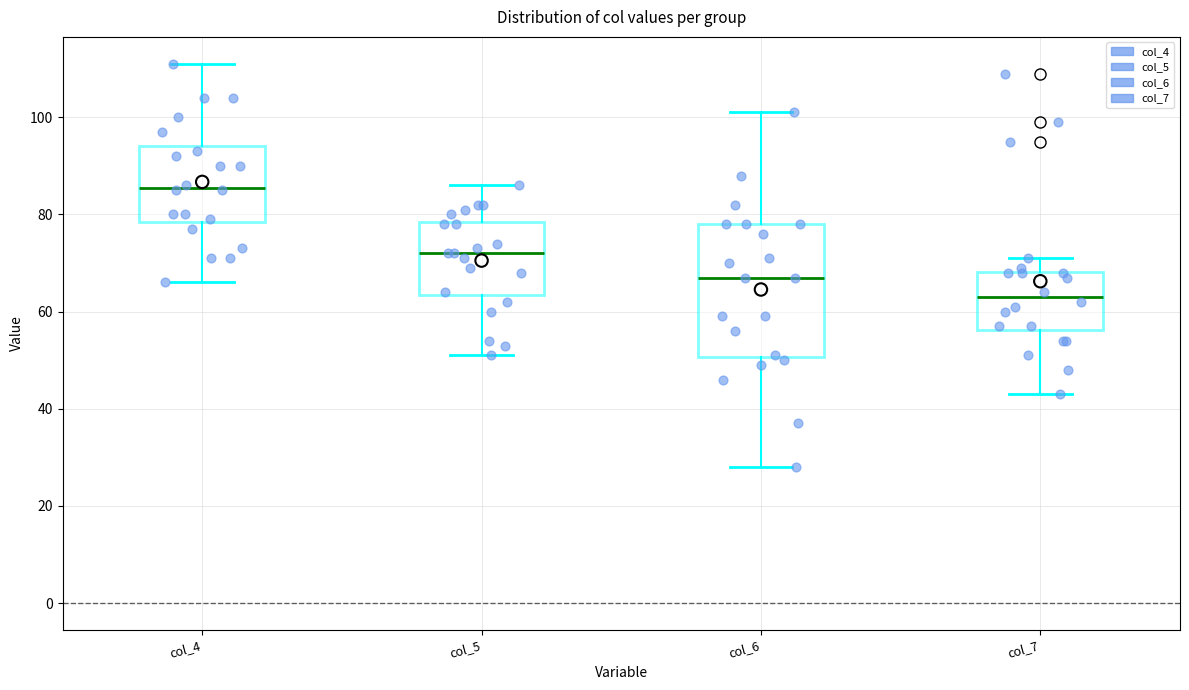

Reading left to right, read every box against the y-axis: the position of its median line, the range the box covers, and the ends of its whiskers. The values are not printed on the chart, so give them approximately, as read against the axis.

col_4: median 86, box 78 to 94, whiskers 66 to 112
col_5: median 72, box 64 to 78, whiskers 52 to 86
col_6: median 68, box 50 to 78, whiskers 28 to 102
col_7: median 64, box 56 to 68, whiskers 44 to 72